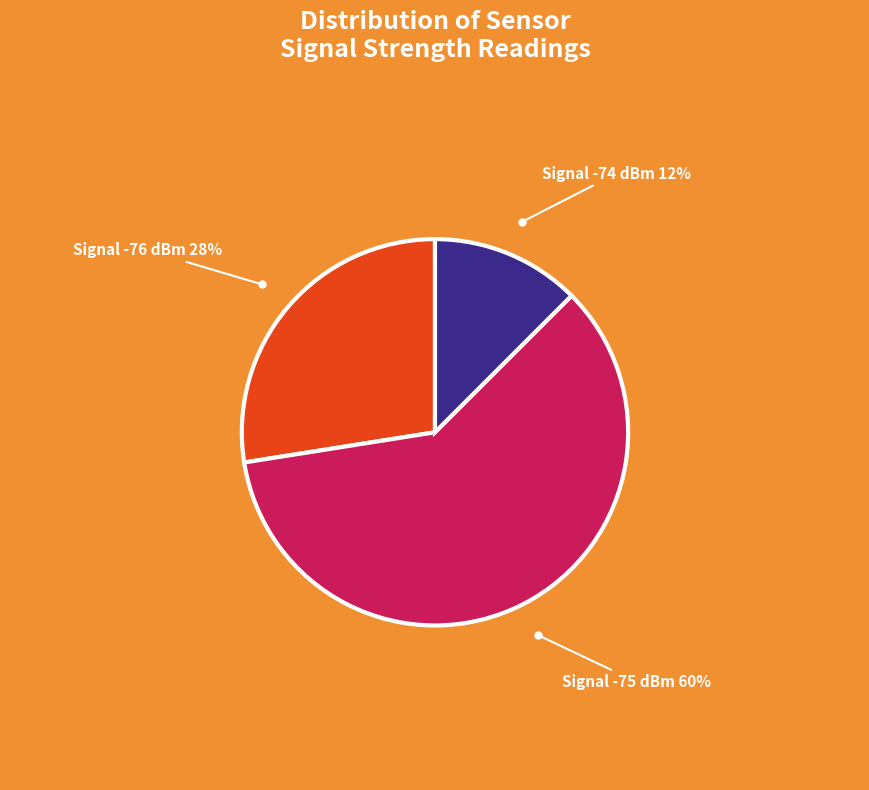

To the nearest percent, what is the difference between the Signal -76 dBm and Signal -75 dBm slice percentages?

33%